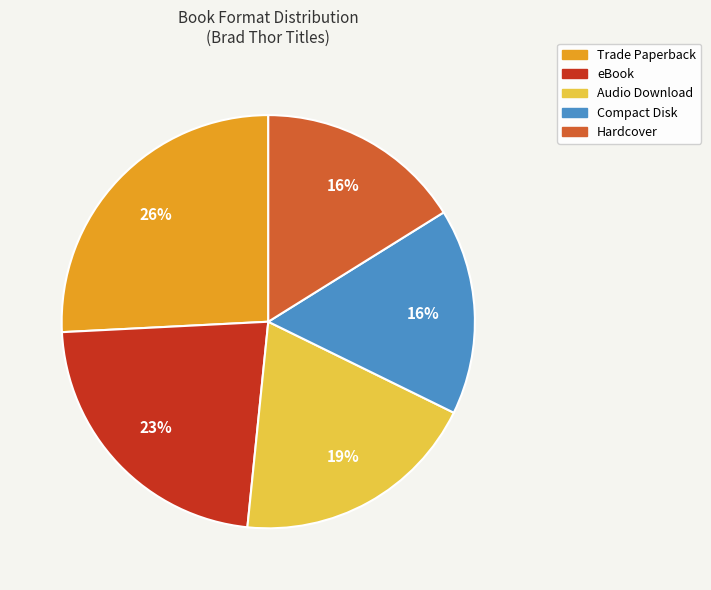

Combined, do Audio Download and Hardcover account for over 50%?

No